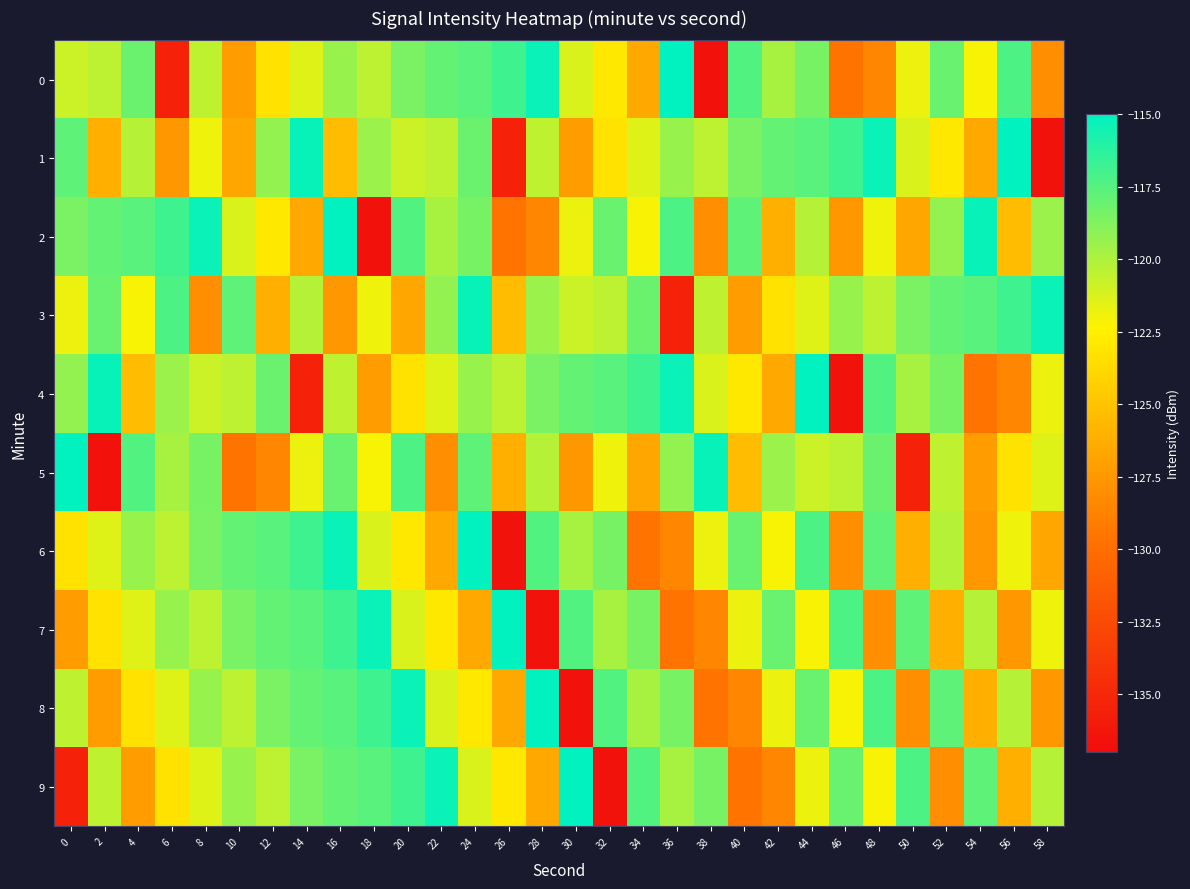

How many distinct data groups are displayed?

10